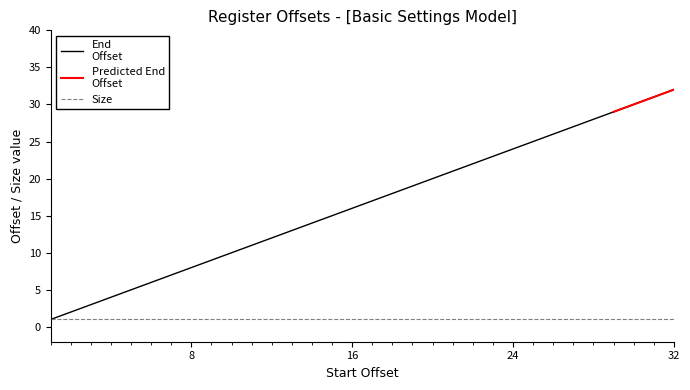

Reading right to left, what are all the values shown in this chart?

32=32	31=31	30=30	29=29	28=28	27=27	26=26	25=25	24=24	23=23	22=22	21=21	20=20	19=19	18=18	17=17	16=16	15=15	14=14	13=13	12=12	11=11	10=10	9=9	8=8	7=7	6=6	5=5	4=4	3=3	2=2	1=1